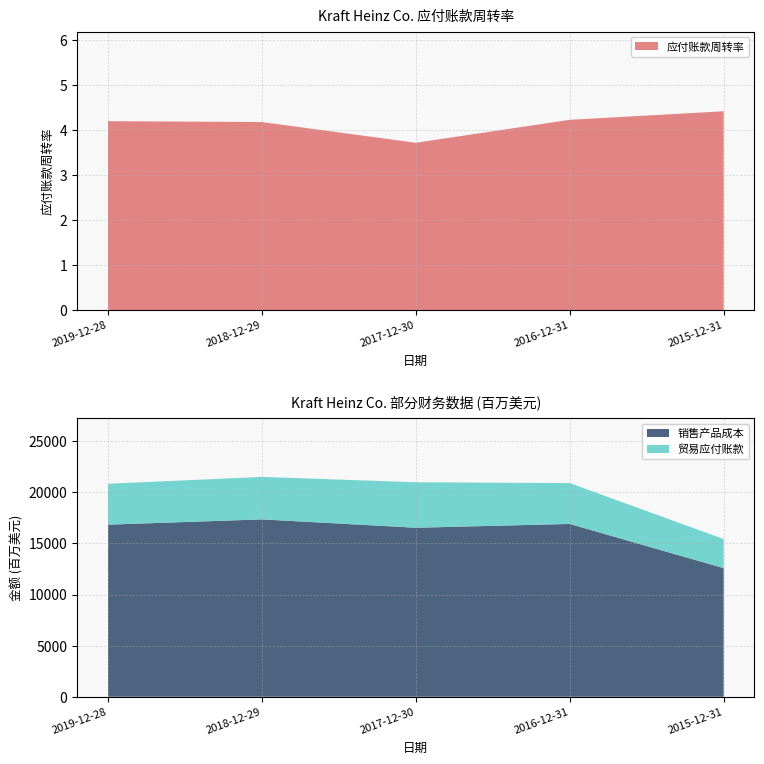

Reading left to right, transcribe all the data shown in this chart.

销售产品成本: 16830.0	17347.0	16529.0	16901.0	12577.0
贸易应付账款: 4003.0	4153.0	4449.0	3996.0	2844.0
应付账款周转率: 4.2	4.2	3.7	4.2	4.4